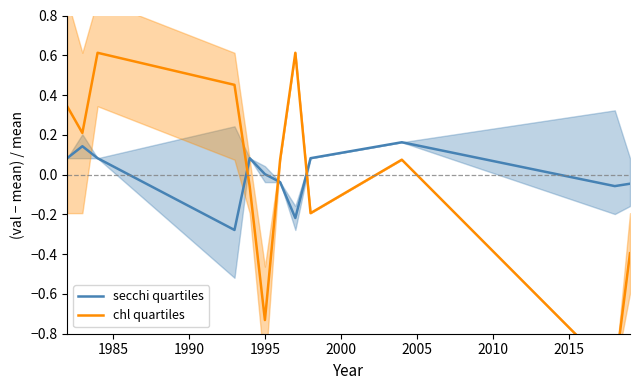

What is the value of the chl quartiles point at the 3rd from the left?

0.6